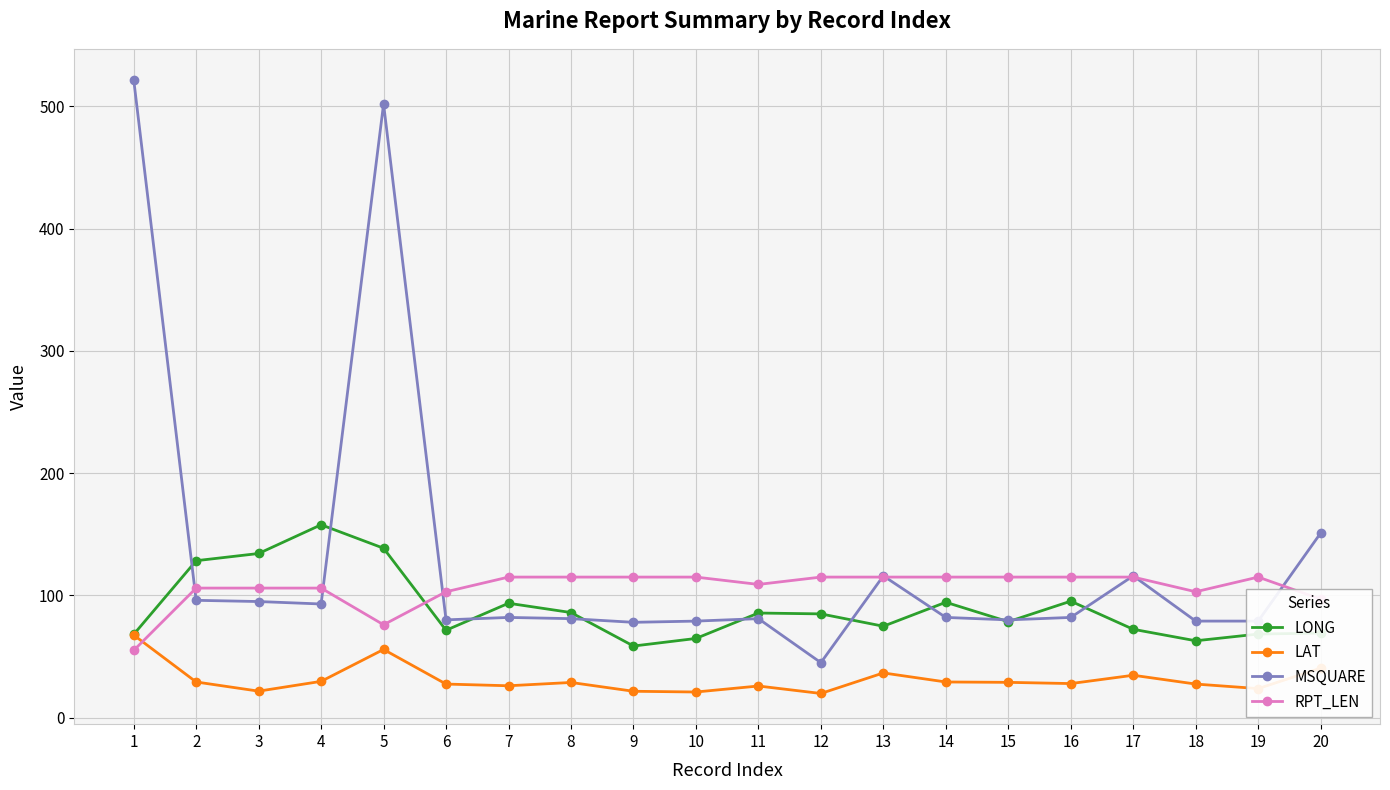

What are all the series names shown in the legend?

LONG, LAT, MSQUARE, RPT_LEN